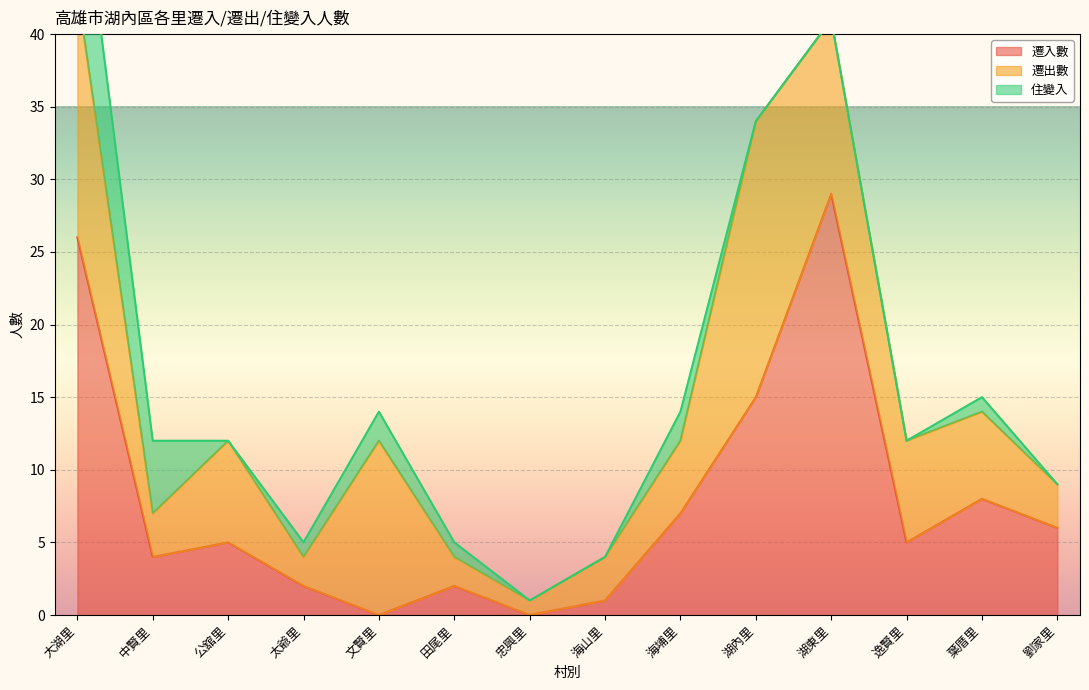

How many lines are shown in the chart?

3